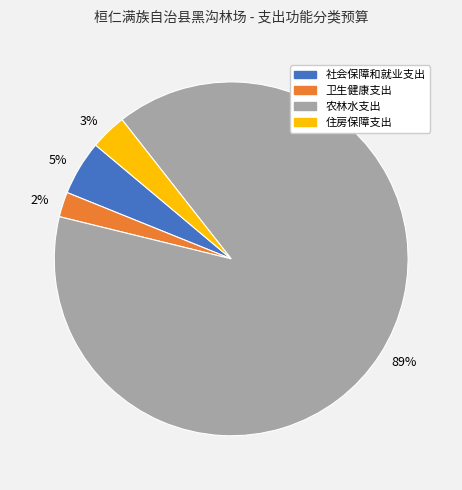

Rank the categories by value from highest to lowest.

农林水支出, 社会保障和就业支出, 住房保障支出, 卫生健康支出